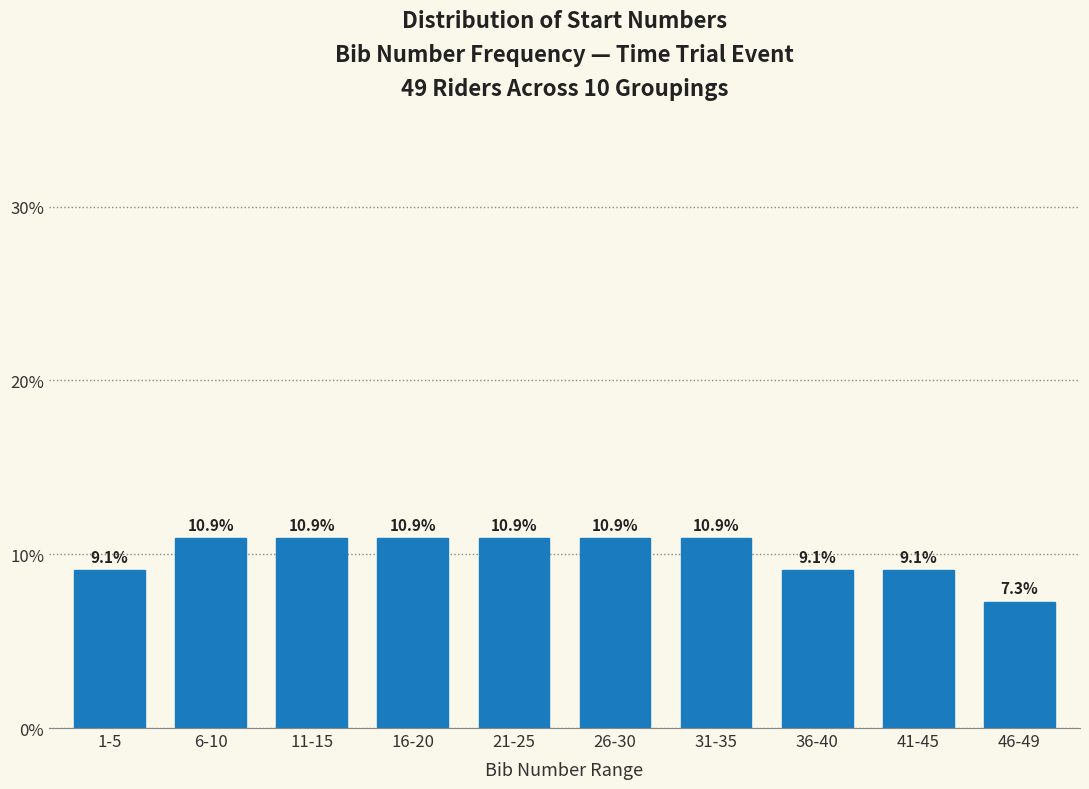

Reading right to left, what are all the values shown in this chart?

7.3	9.1	9.1	10.9	10.9	10.9	10.9	10.9	10.9	9.1